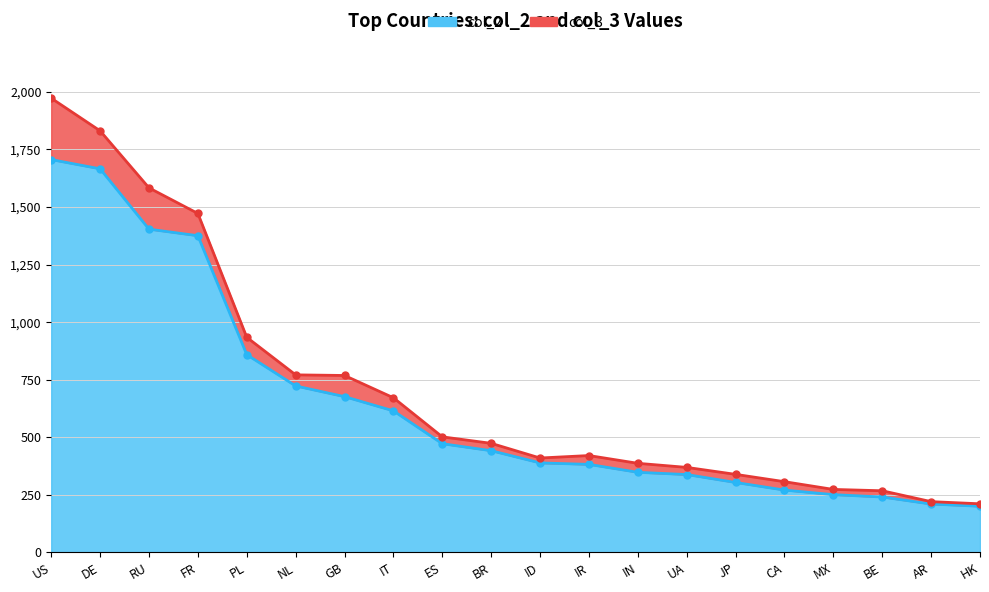

The chart shows a value of 210.0 at AR. True or false?

True